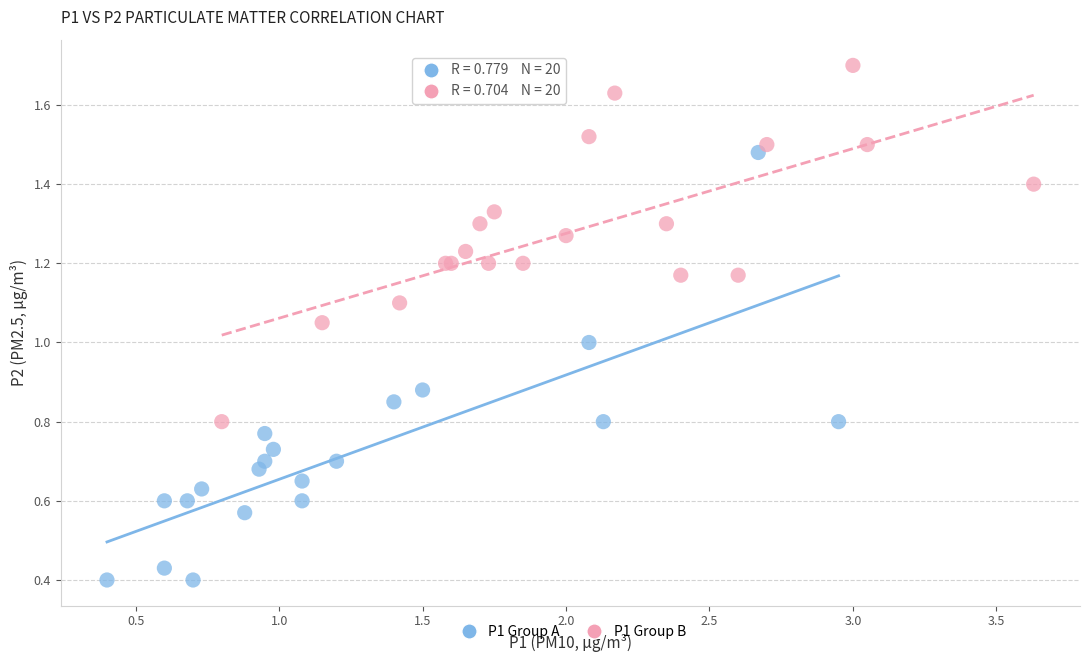

Which series reaches the minimum Y coordinate?

P1 Group A